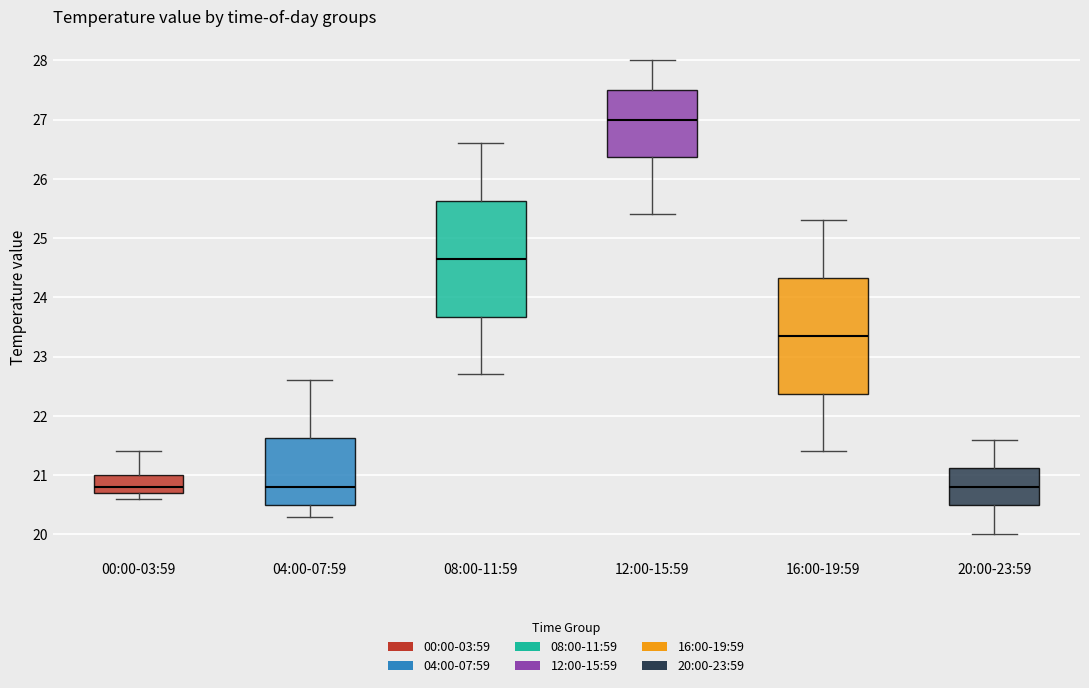

Where does the lower whisker of the box for 12:00-15:59 end on the y-axis? The values are not printed on the chart, so give them approximately, as read against the axis.

25.4